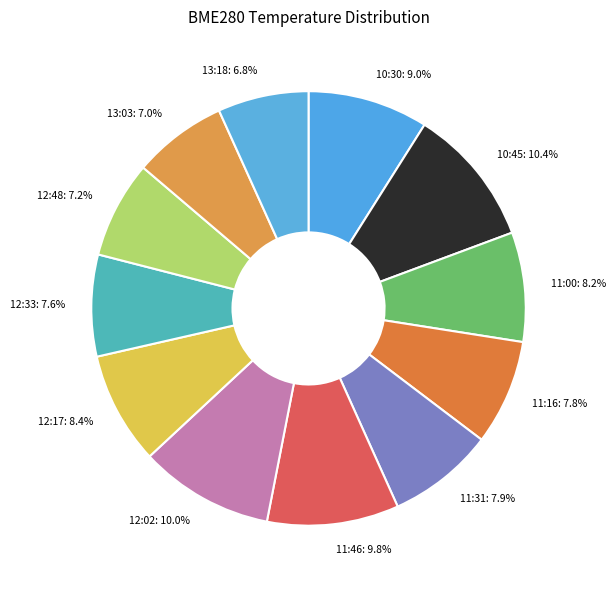

What percentage is the 13:18 slice, to the nearest percent?

7%